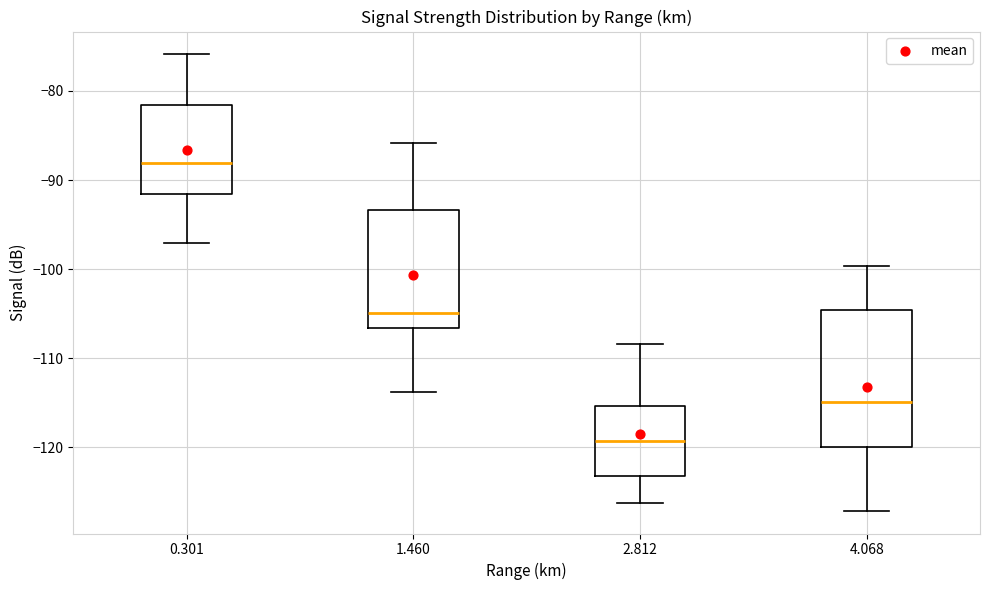

Where does the upper whisker of the box at x = 1.460 end on the y-axis? The values are not printed on the chart, so give them approximately, as read against the axis.

-86